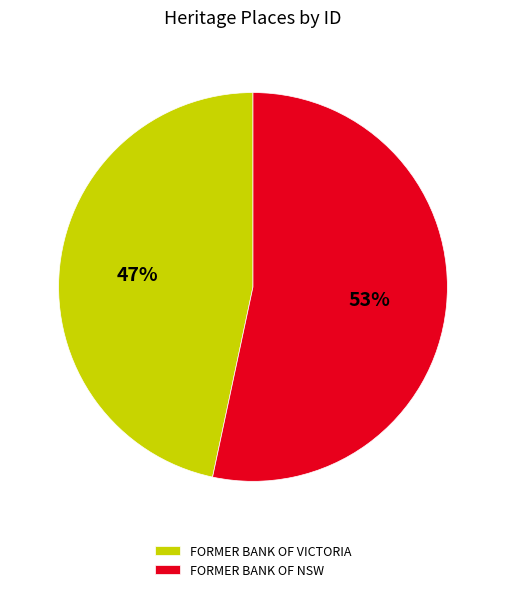

What percentage is the FORMER BANK OF VICTORIA slice, to the nearest percent?

47%